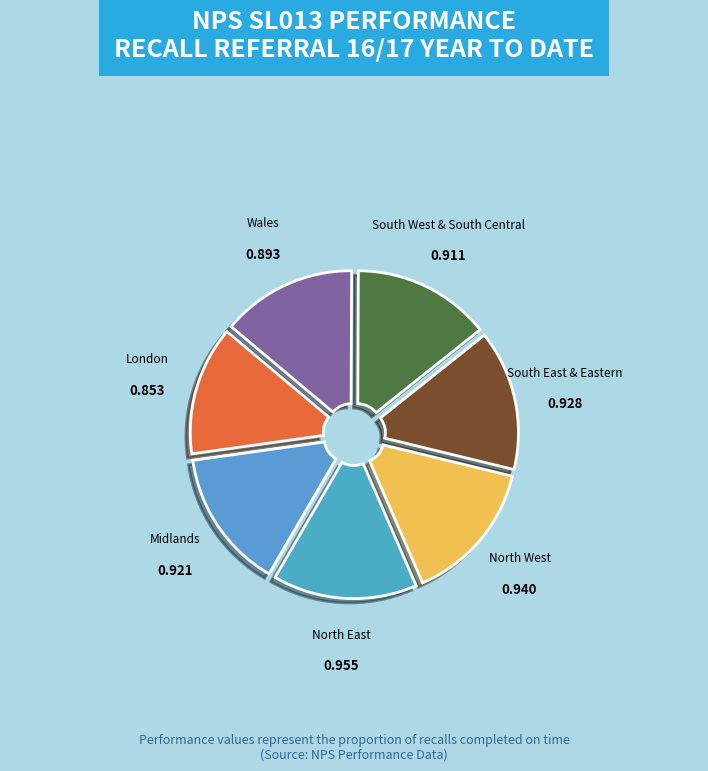

To the nearest percent, what is the average slice percentage?

14%